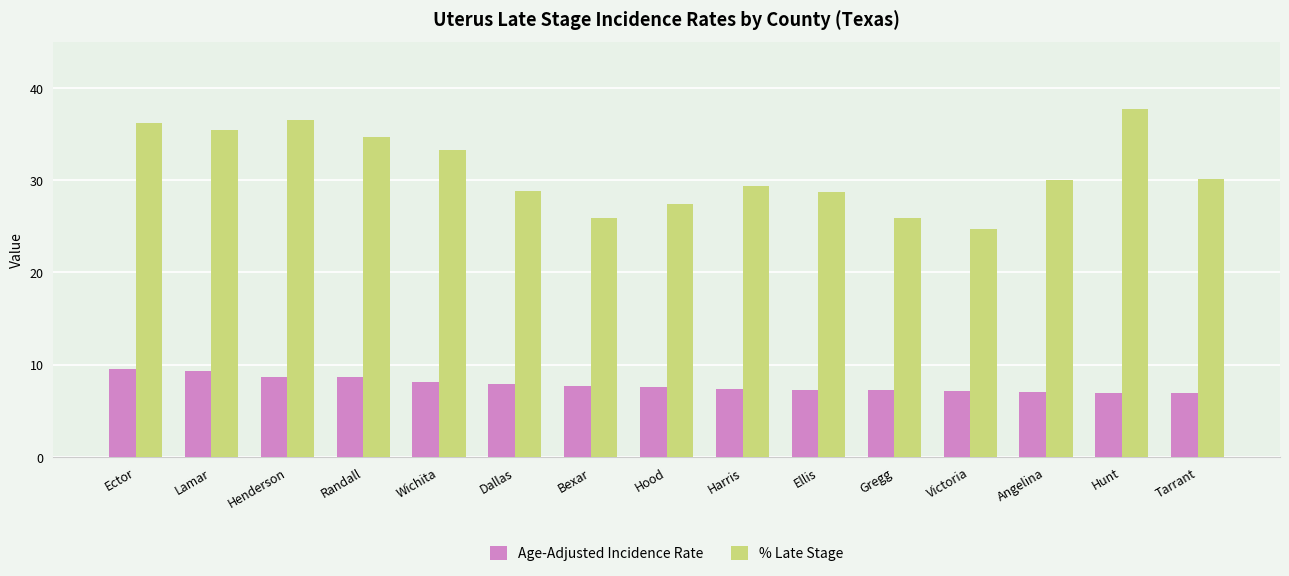

Is the value of Age-Adjusted Incidence Rate at Harris greater than the value of % Late Stage at Randall?

No